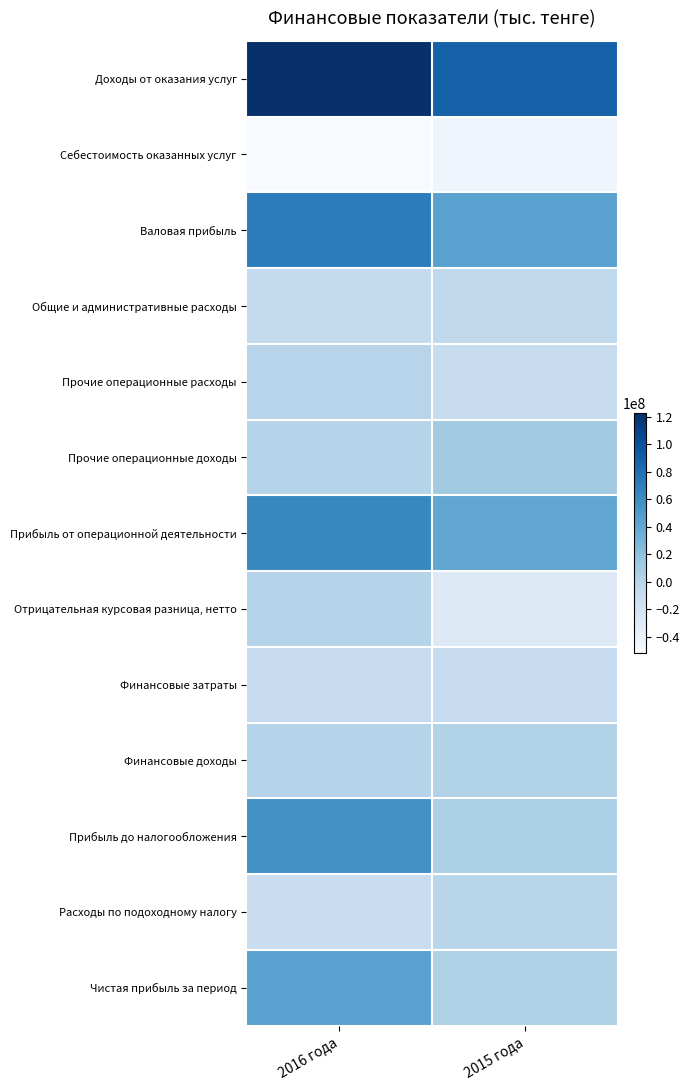

Which category has the highest value across all series?

2016 года